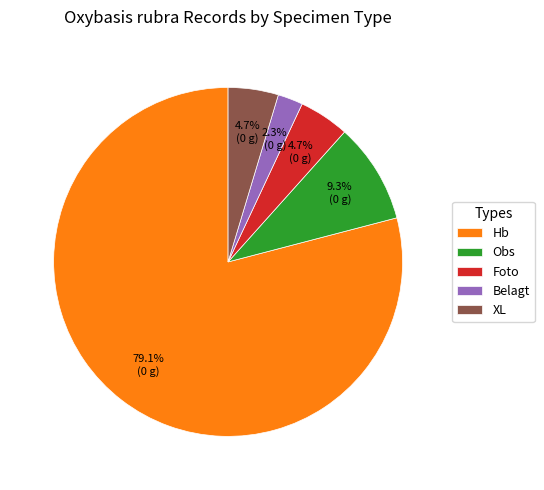

Is the sum of Foto and XL greater than half?

No